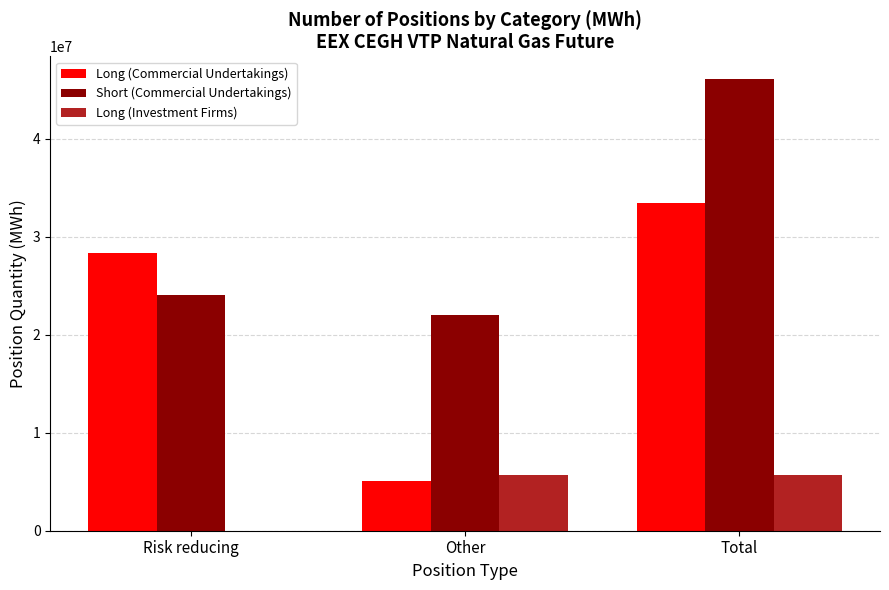

Between Risk reducing and Total, which series saw the biggest shift?

Short (Commercial Undertakings)